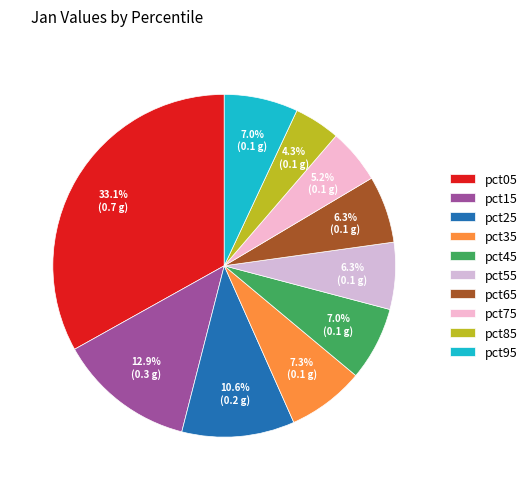

Which slice is the smallest?

pct85